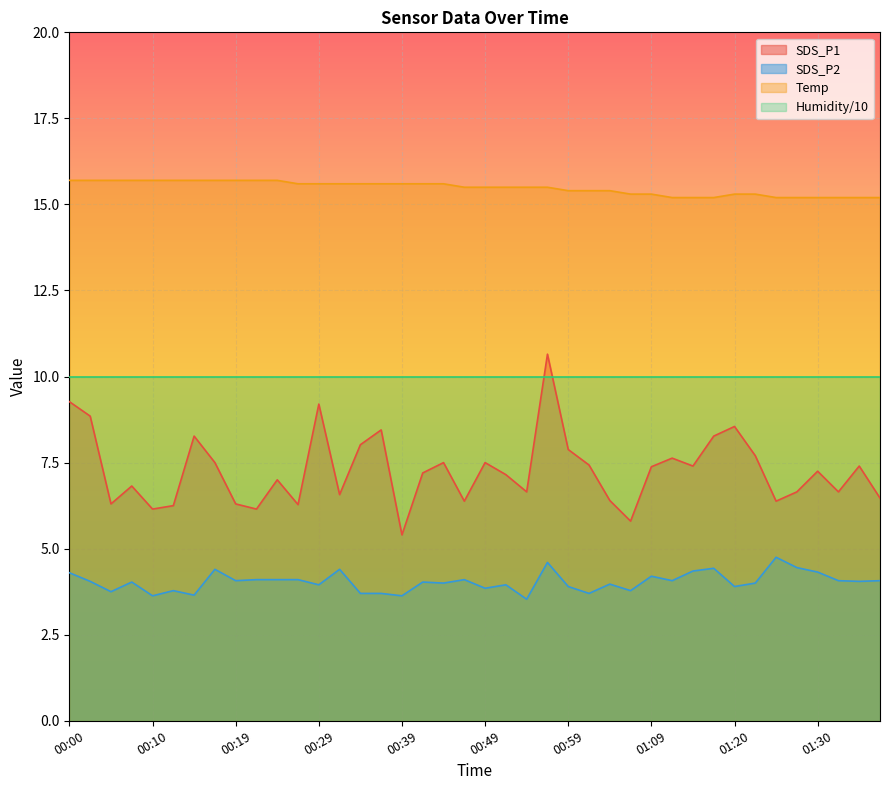

At which category does the chart reach its peak across all series?

00:00